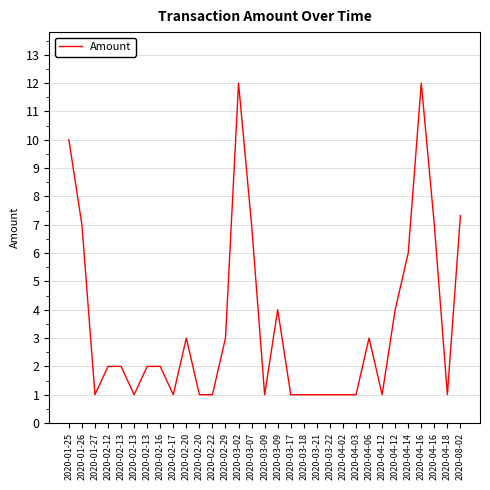

Is it true that the value at 2020-03-22 is 0.6?

False